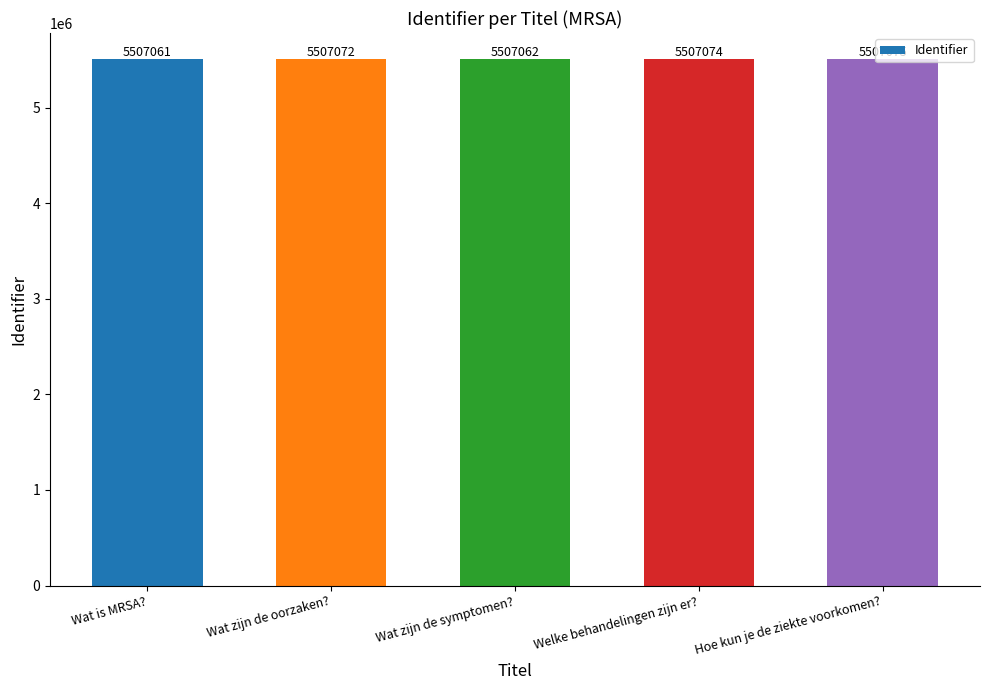

True or false: the data shows 5507075 at Hoe kun je de ziekte voorkomen?.

True